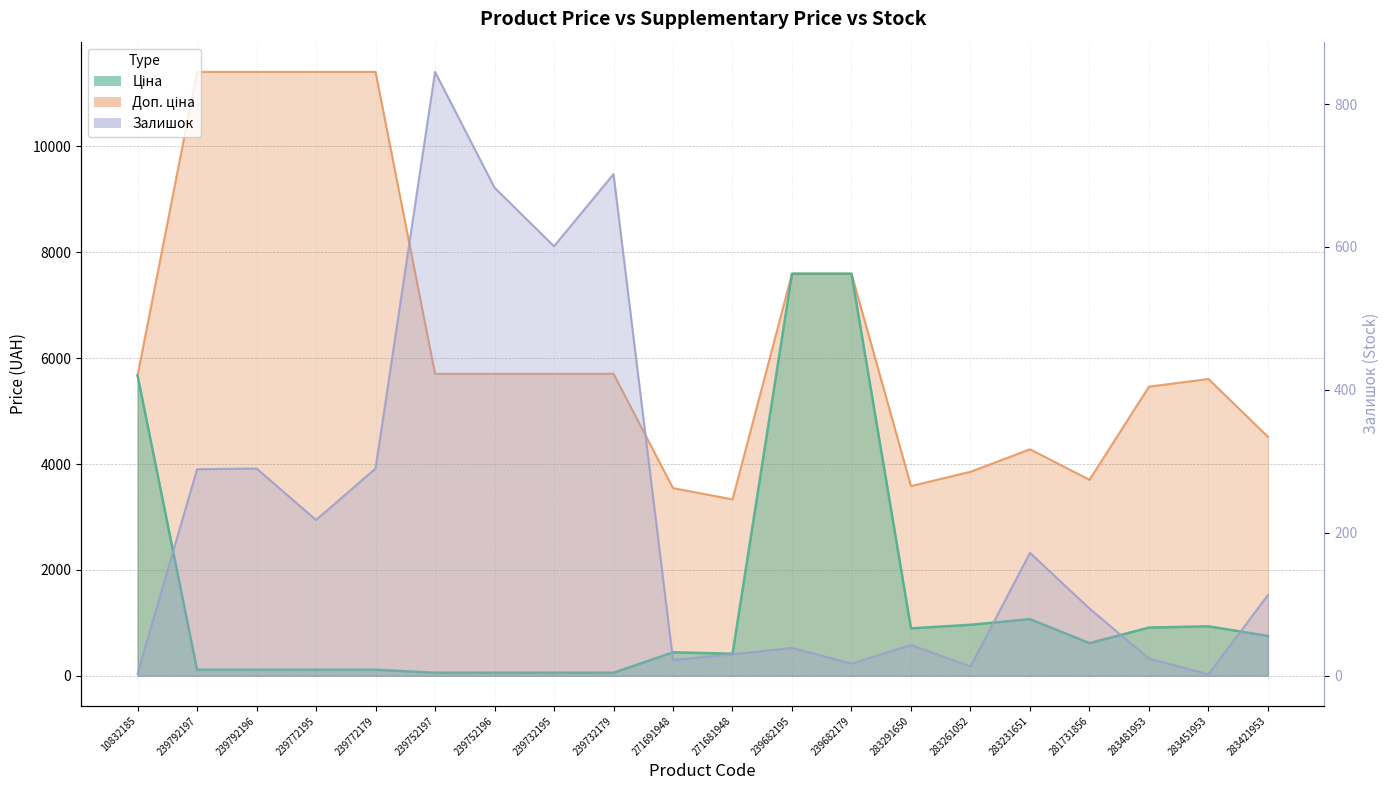

What is the smallest value displayed?

2.0